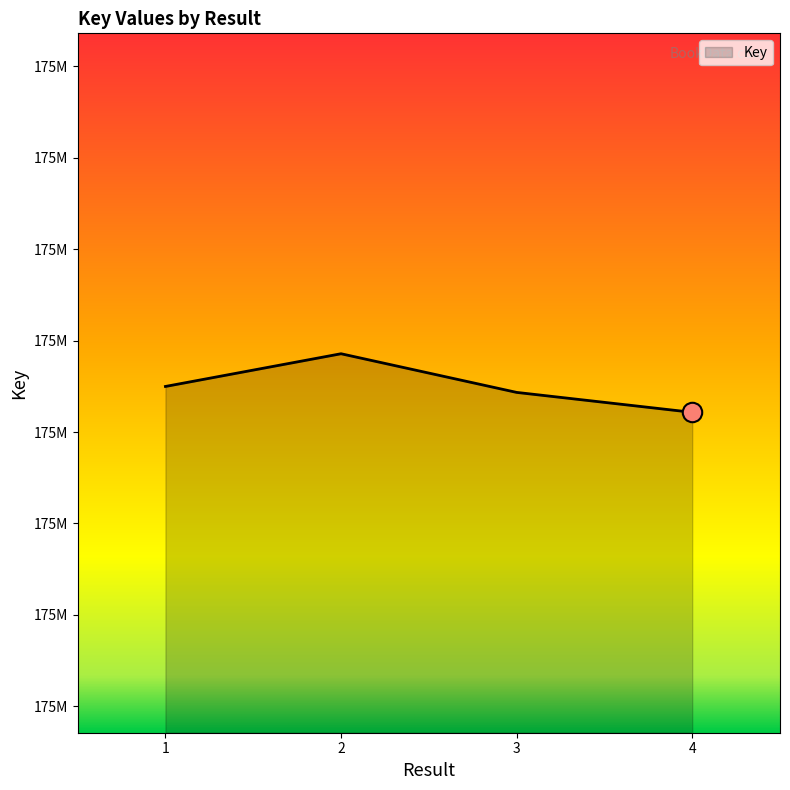

Does the chart have visible grid lines?

No